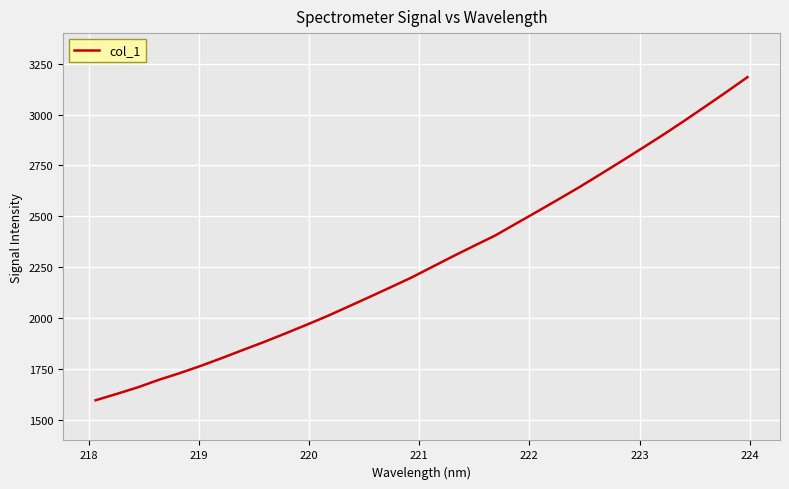

True or false: there are more than 0 points higher than both neighbors.

False